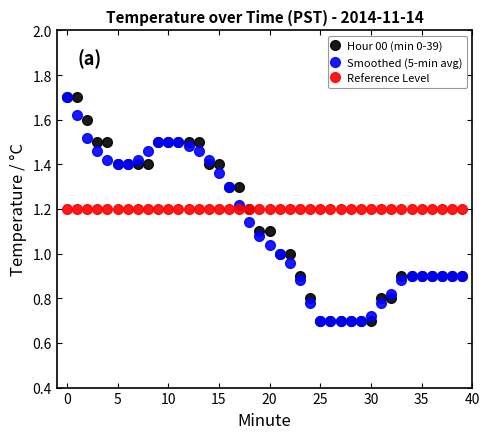

At how many categories does at least one series exceed 0?

40